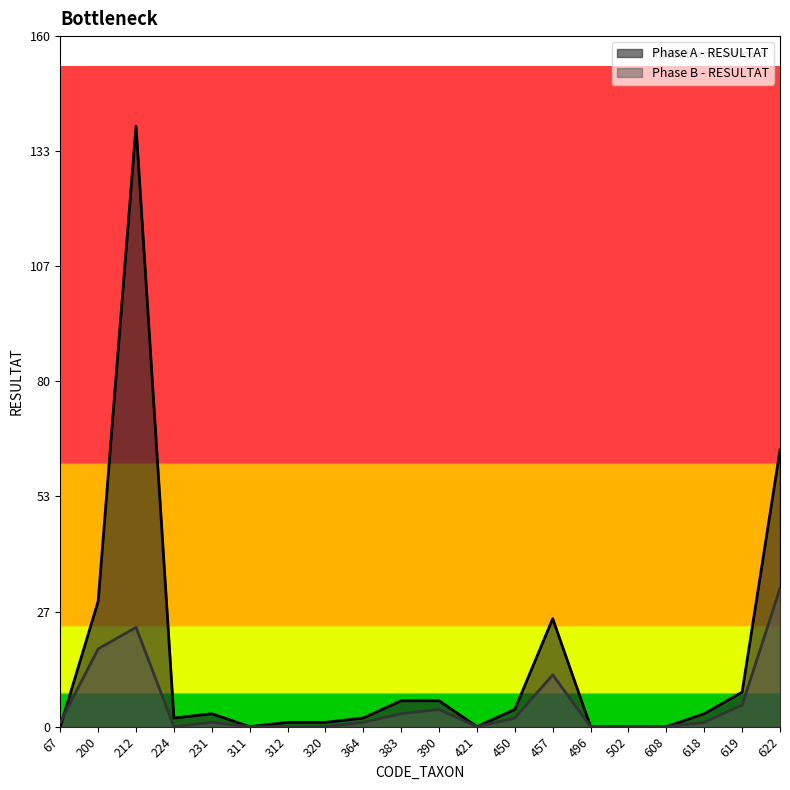

Which category has the lowest value across all series?

67